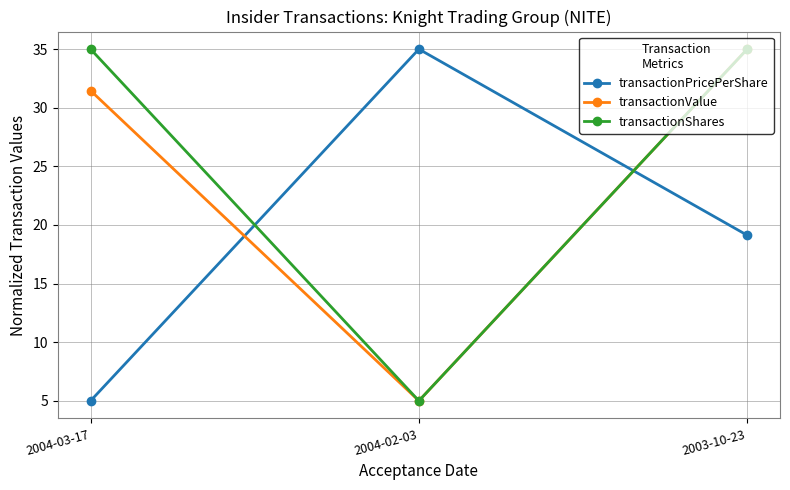

How many values in the transactionValue series exceed 31?

2